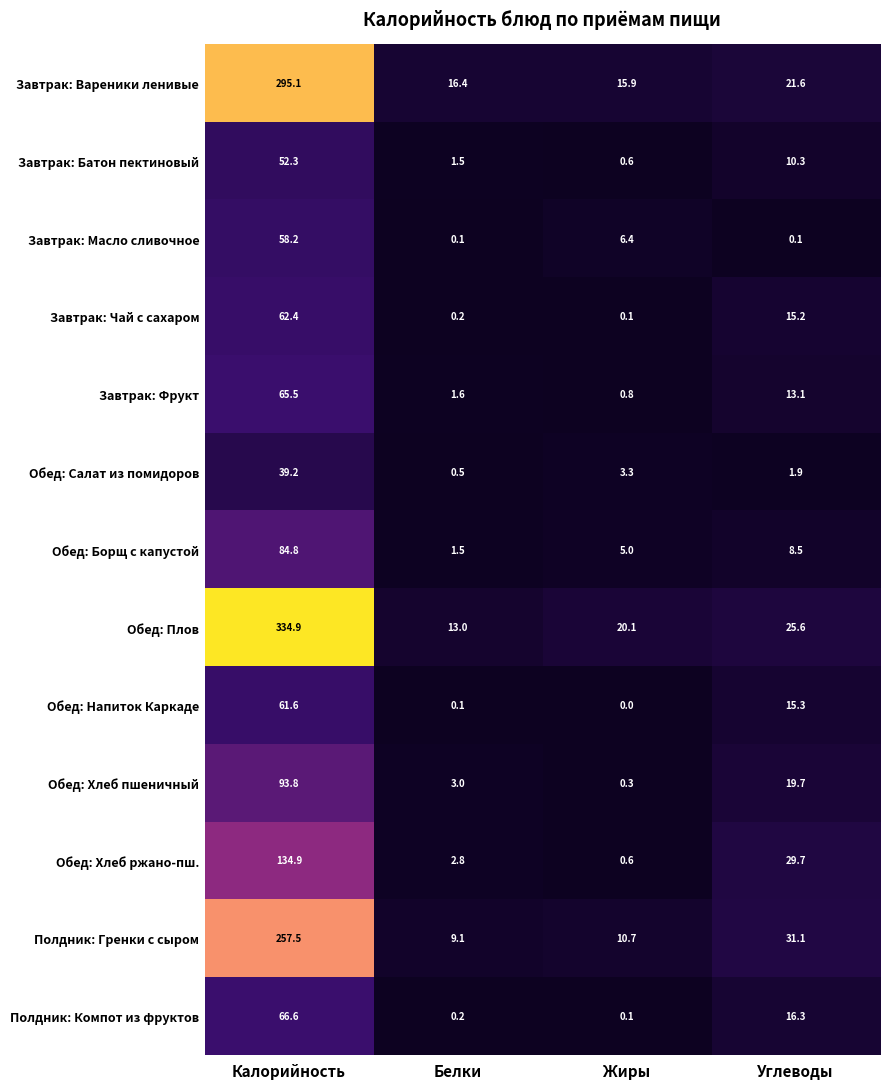

What is the average value of the Обед: Плов series?

98.4